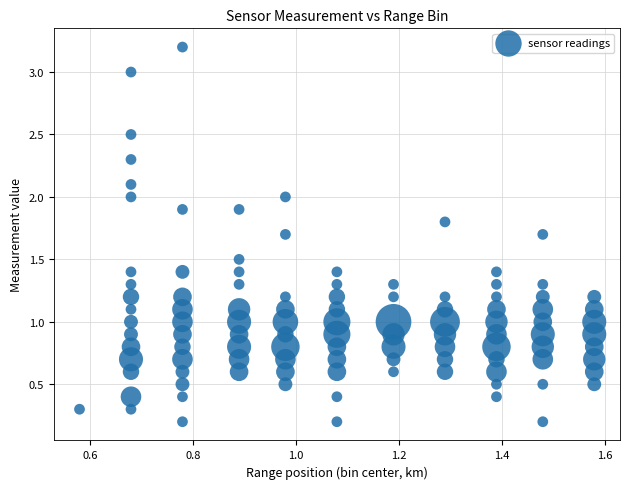

What is the range of X values (max minus min)?

1.0